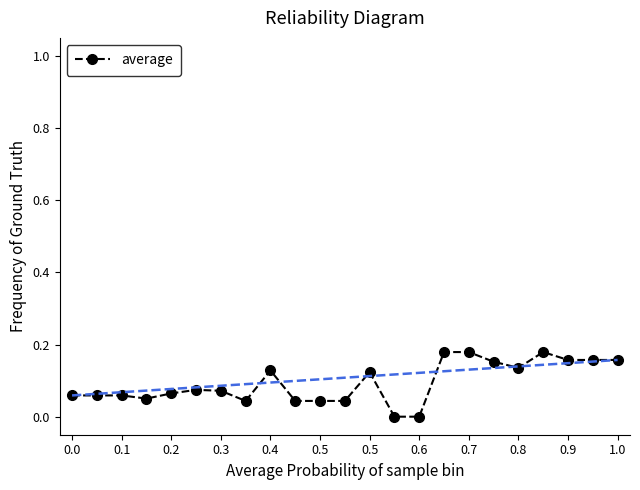

What is the sum of all values?

2.2